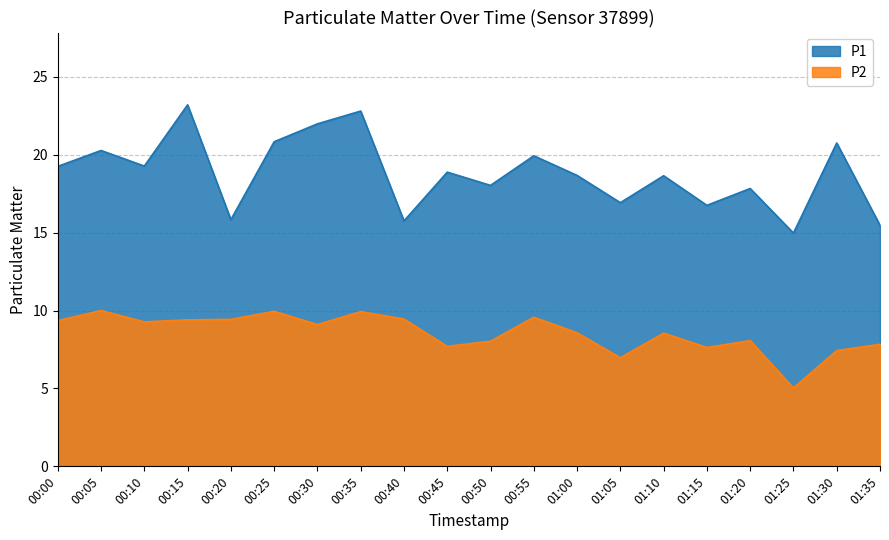

At how many categories does at least one series exceed 20?

6